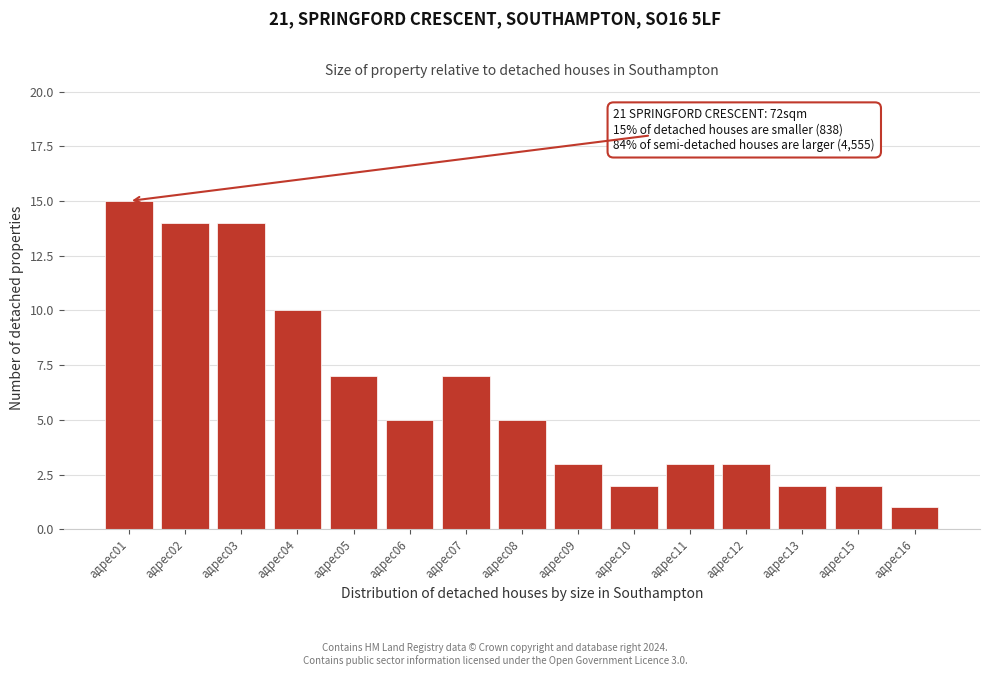

Reading left to right, transcribe all the data shown in this chart.

15	14	14	10	7	5	7	5	3	2	3	3	2	2	1